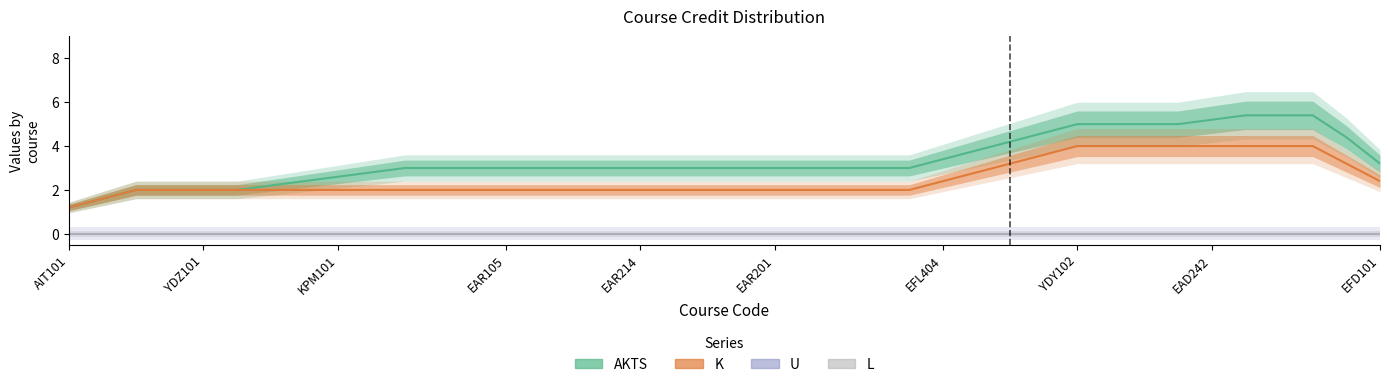

At which category is the sum across all series the highest?

EFL101